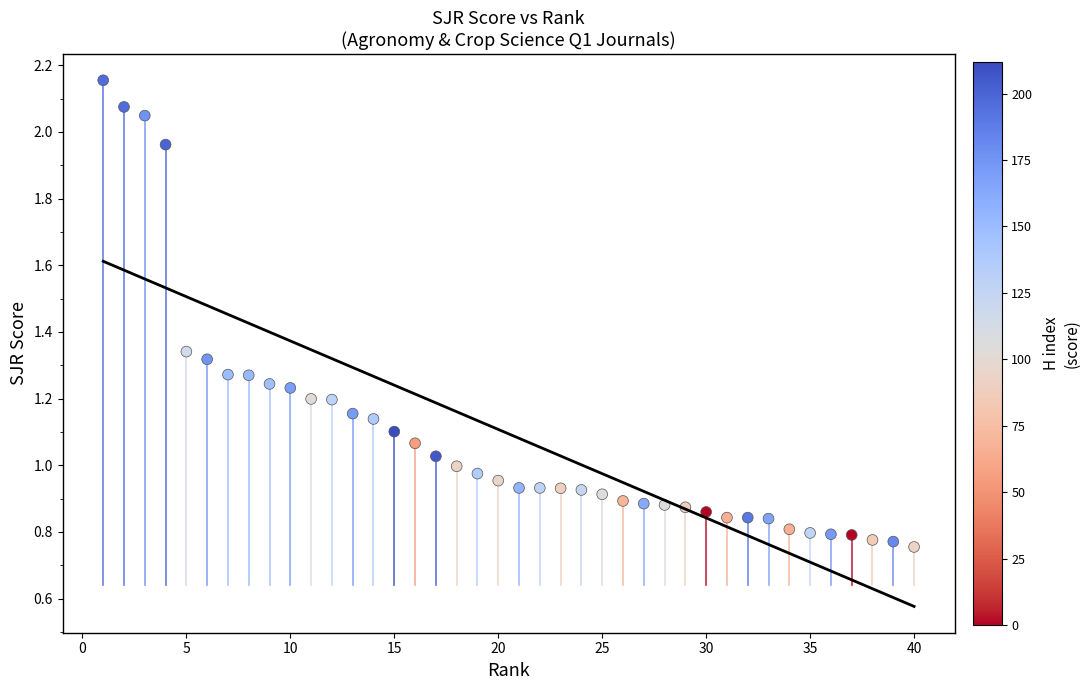

What is the range of Y values (max minus min)?

1.4